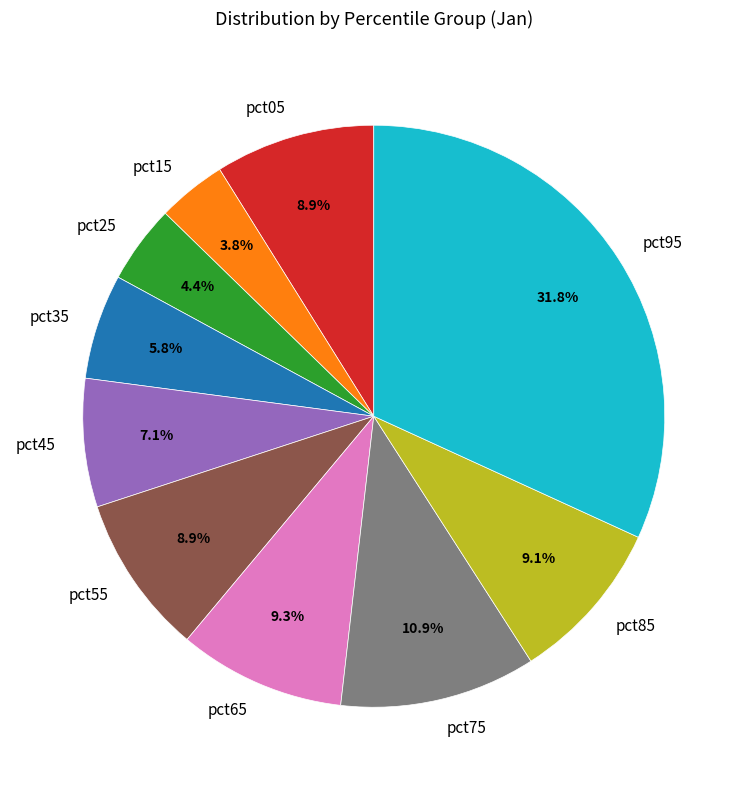

How many segments does this pie chart have?

10